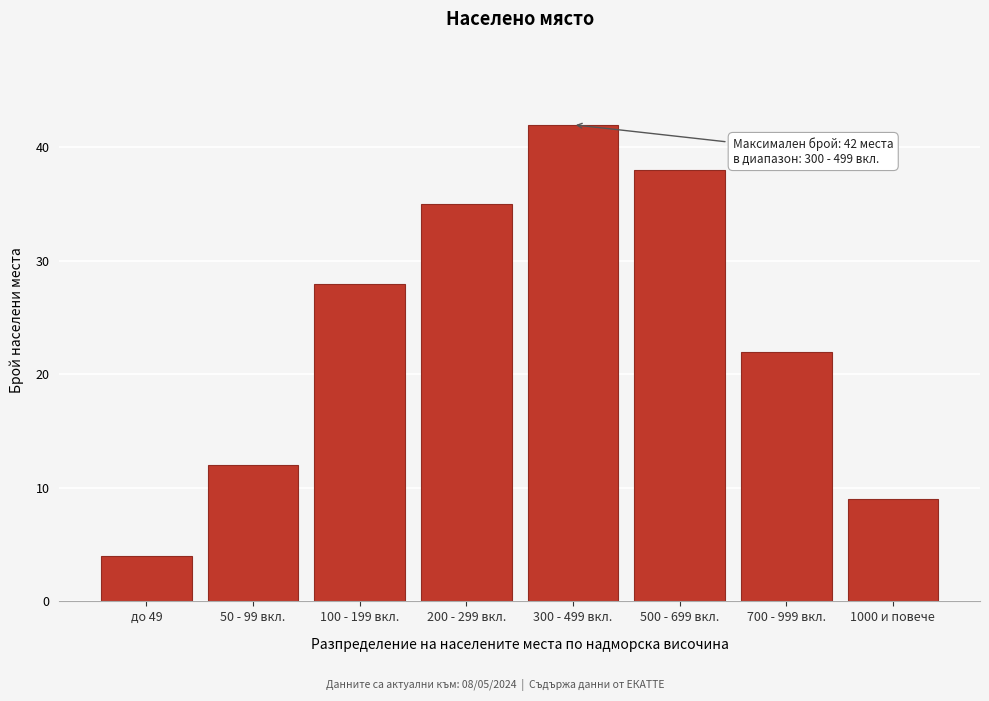

Reading left to right, list all the values displayed in this chart.

4	12	28	35	42	38	22	9